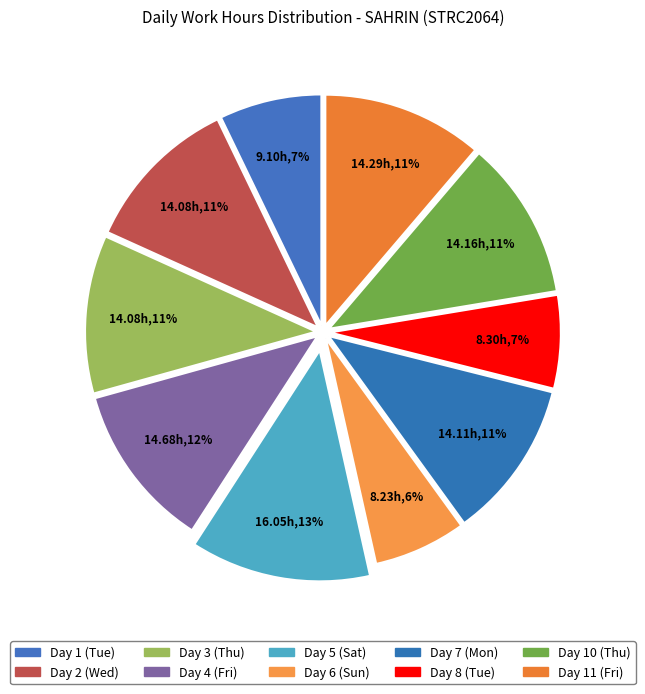

Approximately how many times larger is the value at Day 8 (Tue) compared to Day 1 (Tue)?

0.9